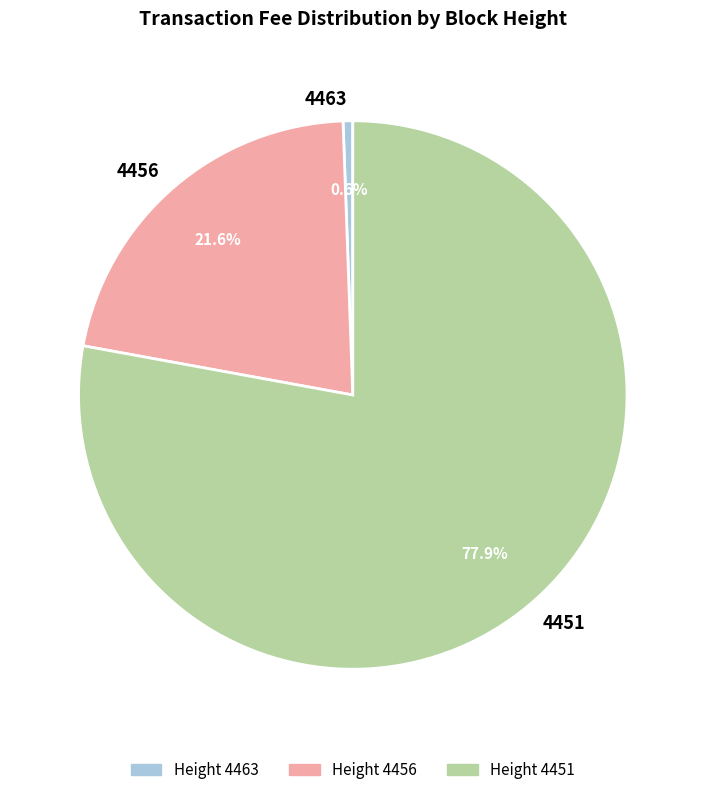

Does 4463 account for over 50% of the chart?

No